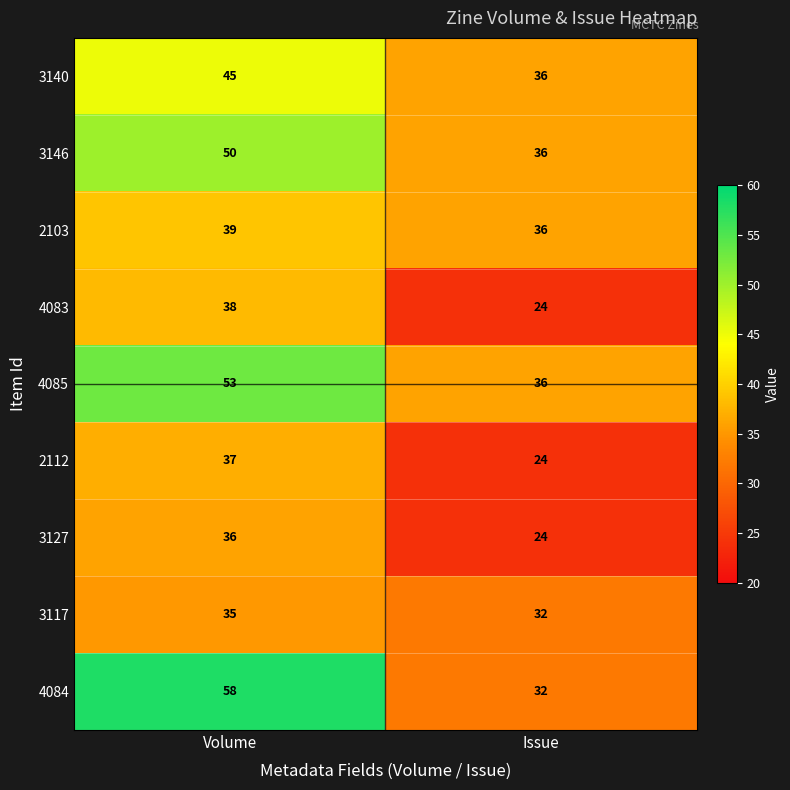

What is the total value across all series at Volume?

391